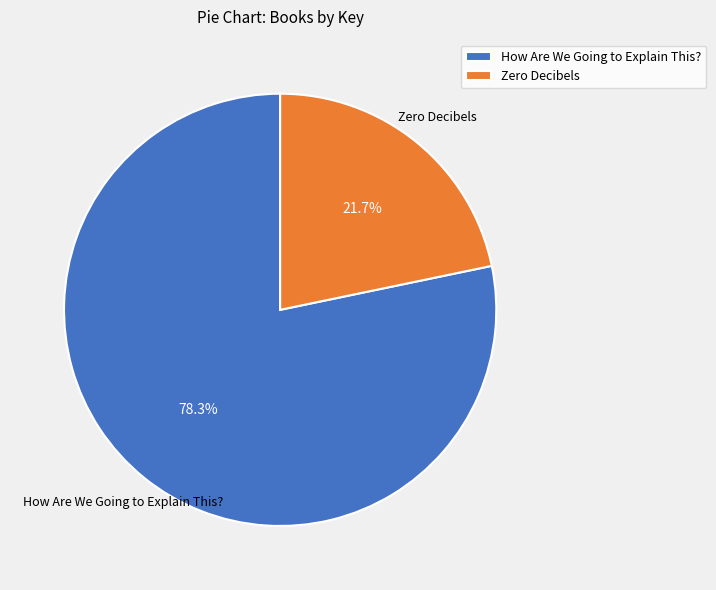

To the nearest percent, what is the average slice percentage?

50%